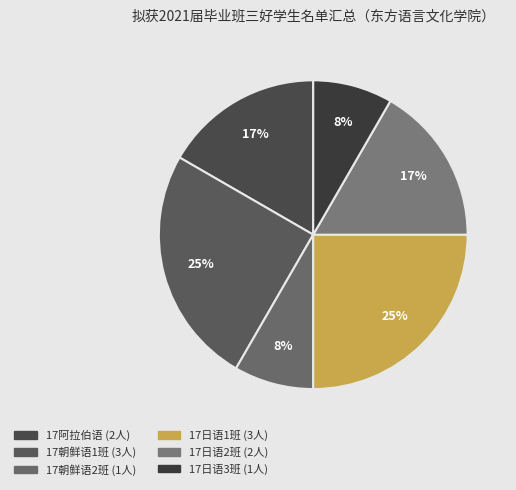

Is the sum of 17阿拉伯语 and 17日语3班 greater than half?

No